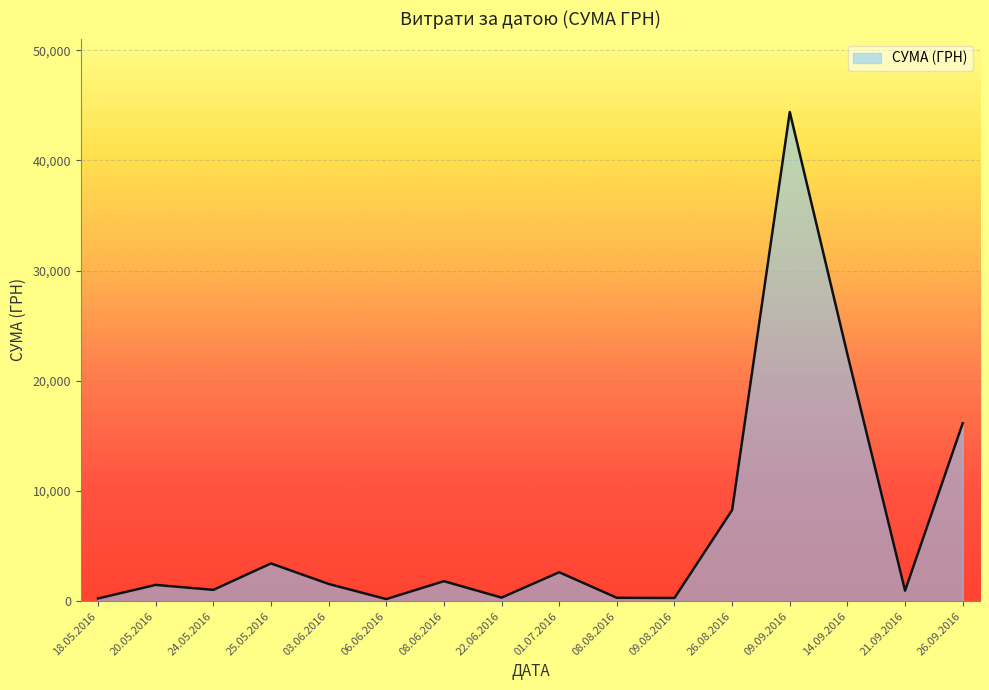

The chart shows a value of 584.8 at 26.08.2016. True or false?

False